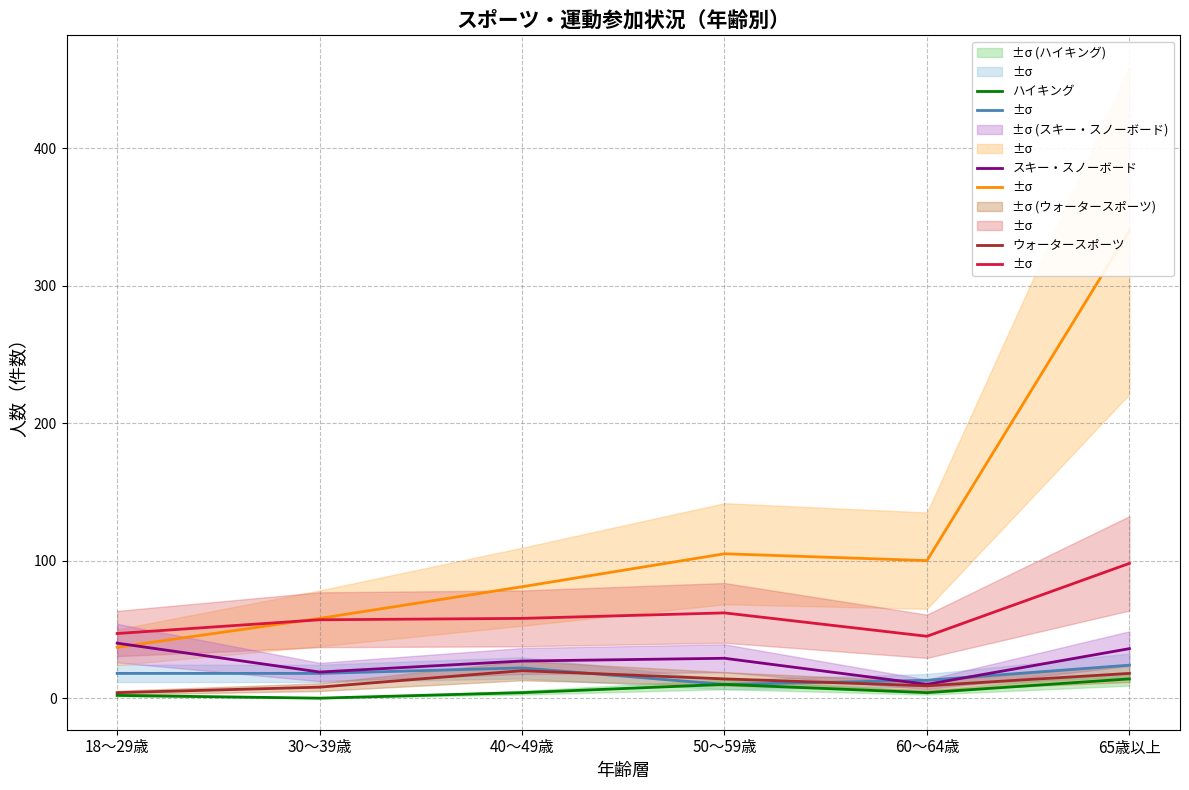

The ハイキング series shows 6 at 30～39歳. True or false?

False